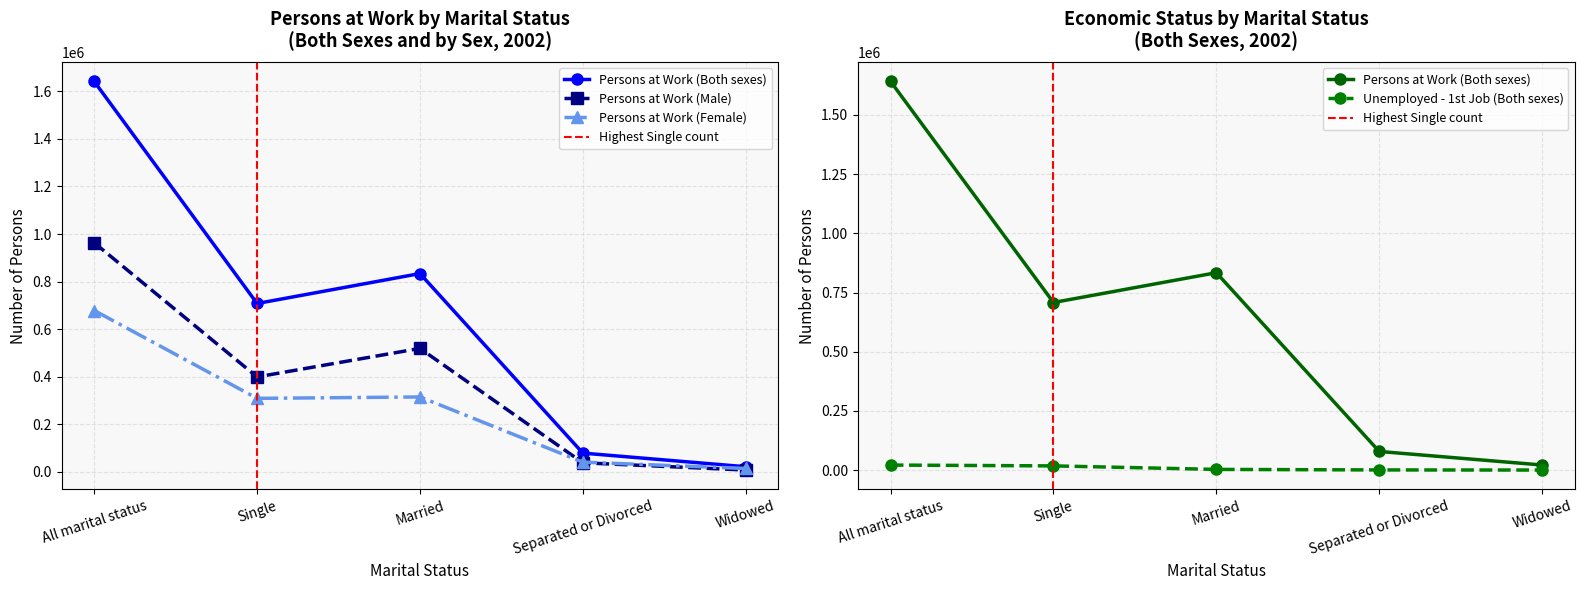

The value of Male at 5 is -1051873. True or false?

False